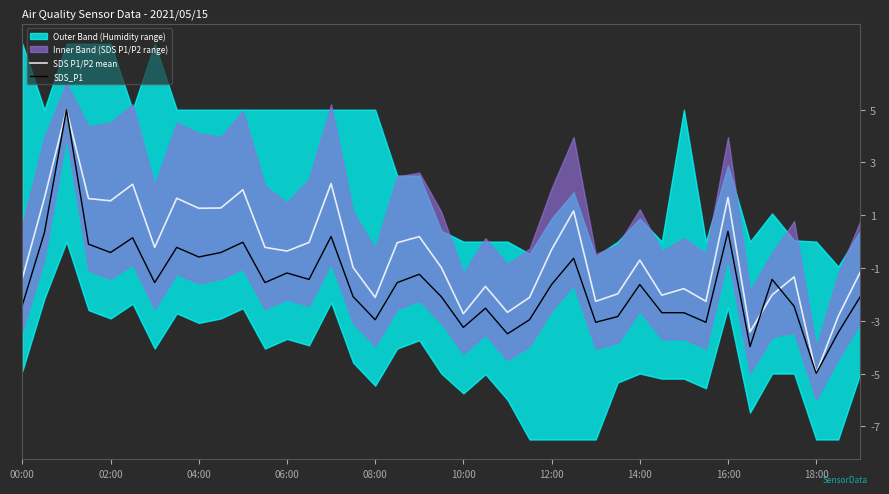

What is the difference between the SDS_P1 values at 25 and 22?

2.9